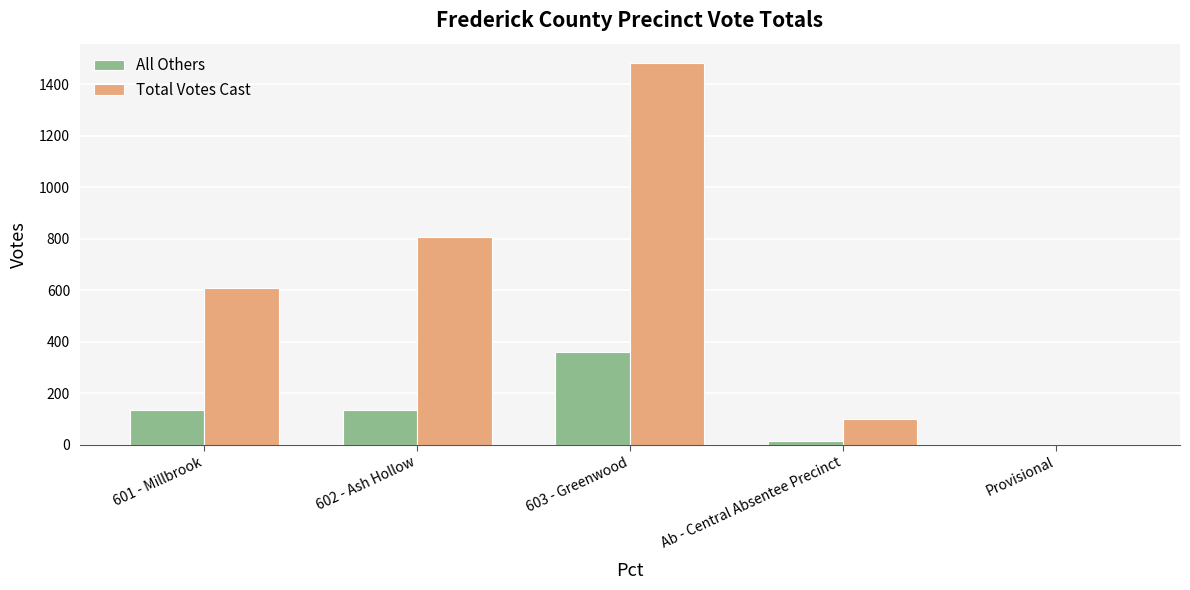

Between 601 - Millbrook and 602 - Ash Hollow, which series saw the biggest shift?

Total Votes Cast